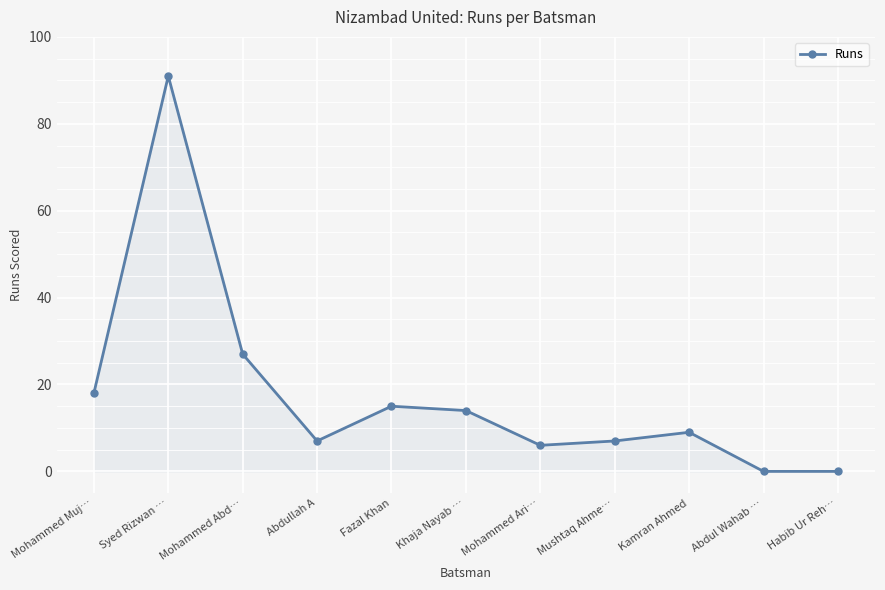

Reading left to right, list all the values displayed in this chart.

18	91	27	7	15	14	6	7	9	0	0